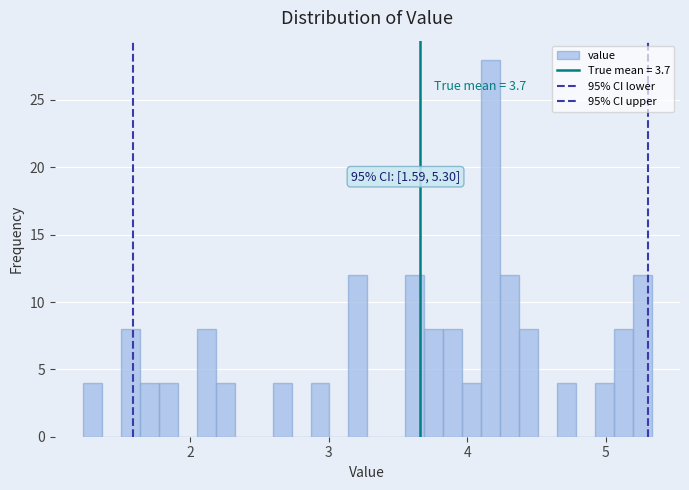

Around what value on the x-axis is the tallest bar? Give the approximate position of its centre, as read against the axis.

4.2